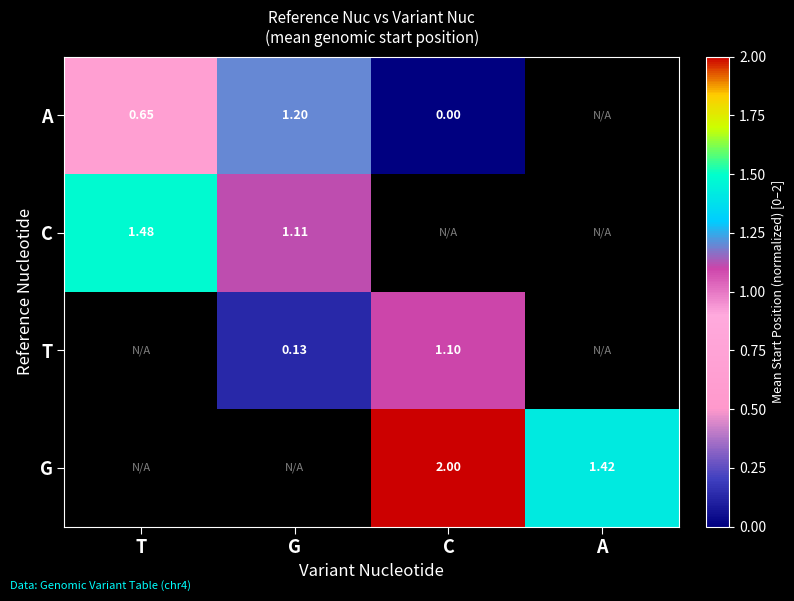

Where is C nearest to the value 1?

G